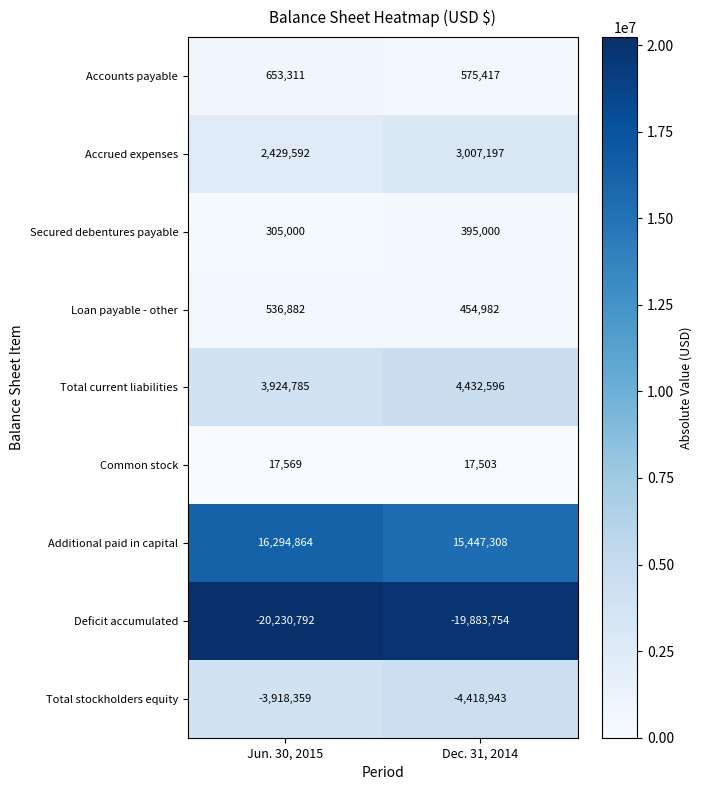

Read the Total stockholders equity value at Jun. 30, 2015.

-3918359